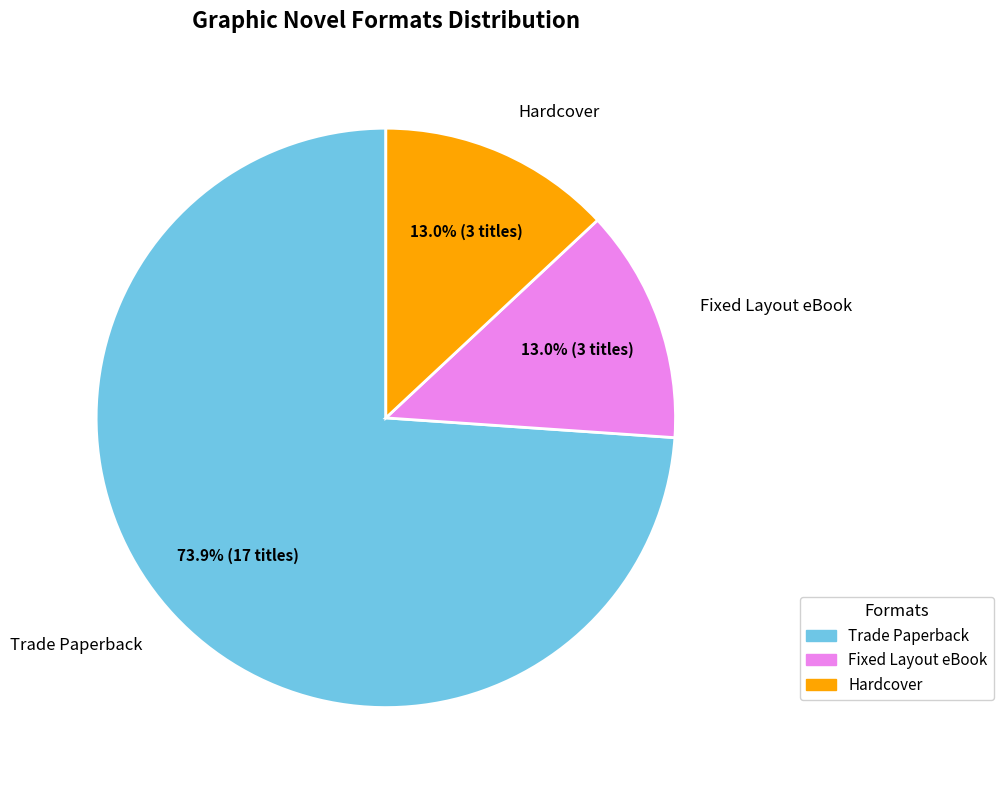

Approximately how many times larger is the value at Trade Paperback compared to Fixed Layout eBook?

5.7